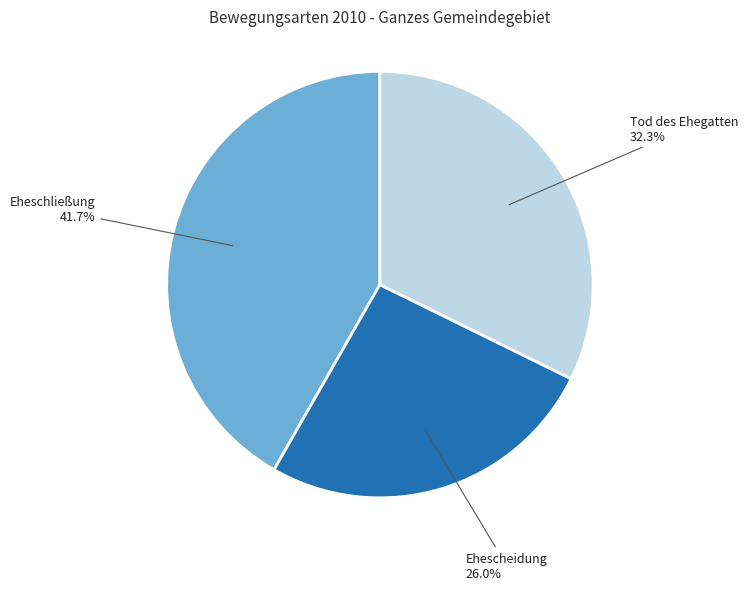

To the nearest percent, what is the average slice percentage?

33%